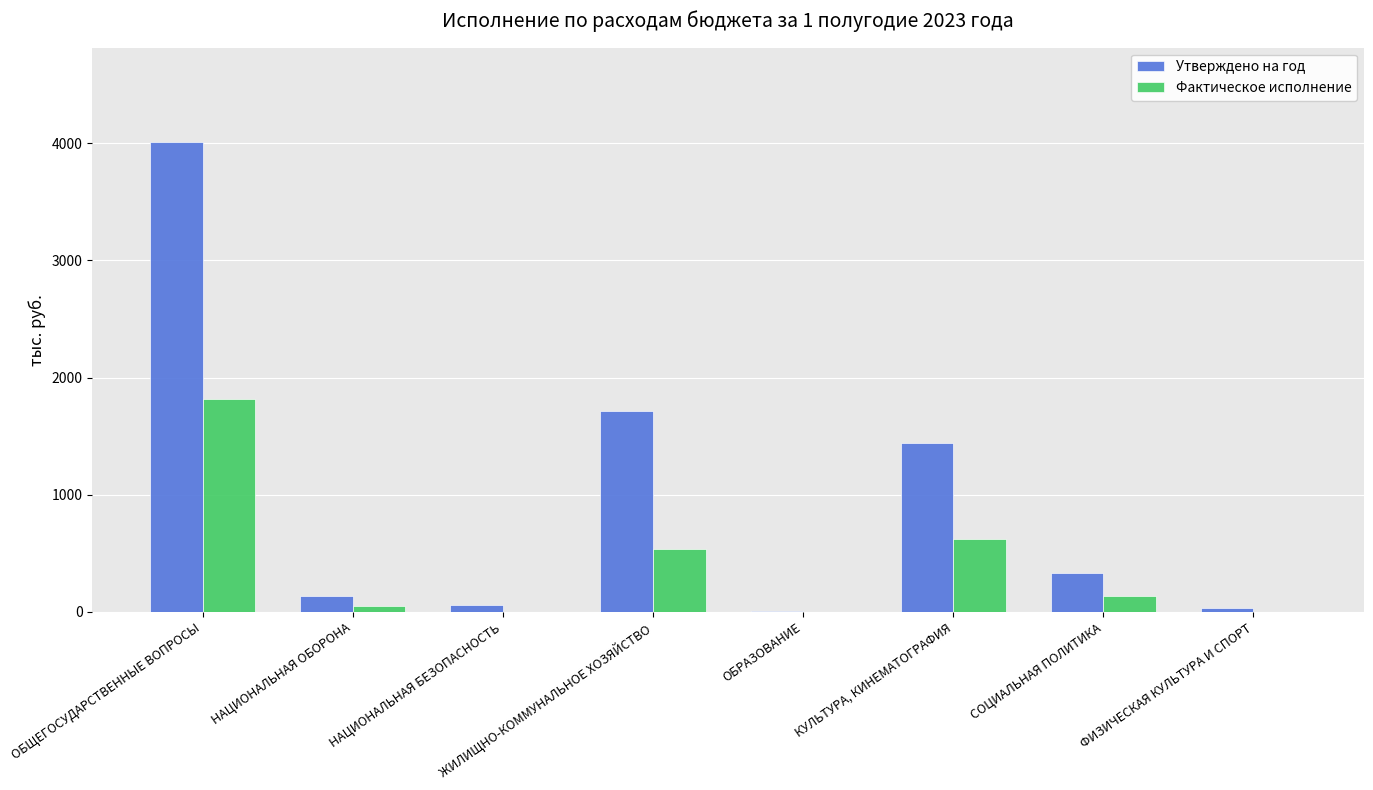

Which series has the widest spread of values?

Утверждено на год